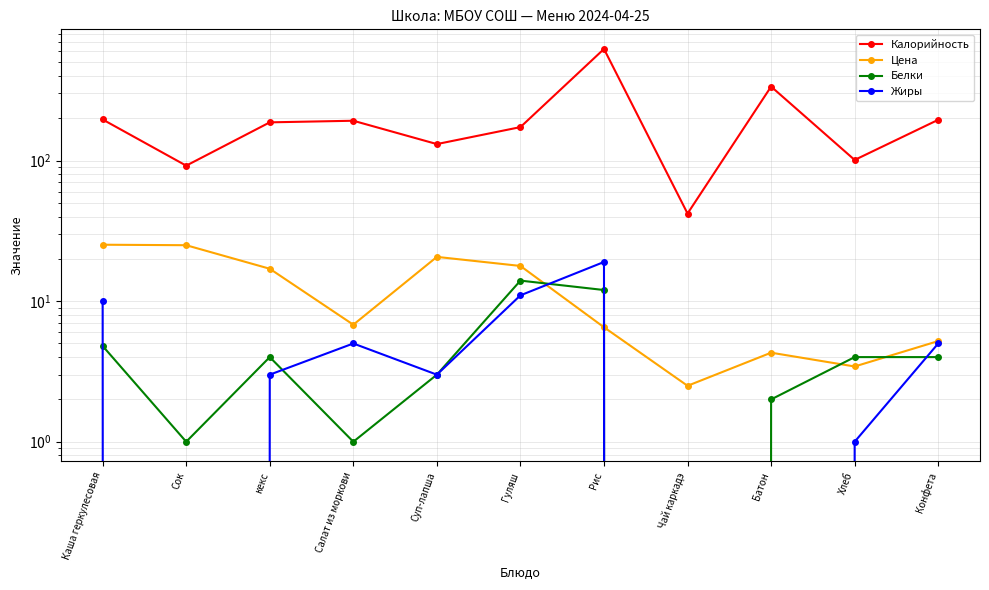

True or false: Цена and Калорийность intersect in this chart.

False